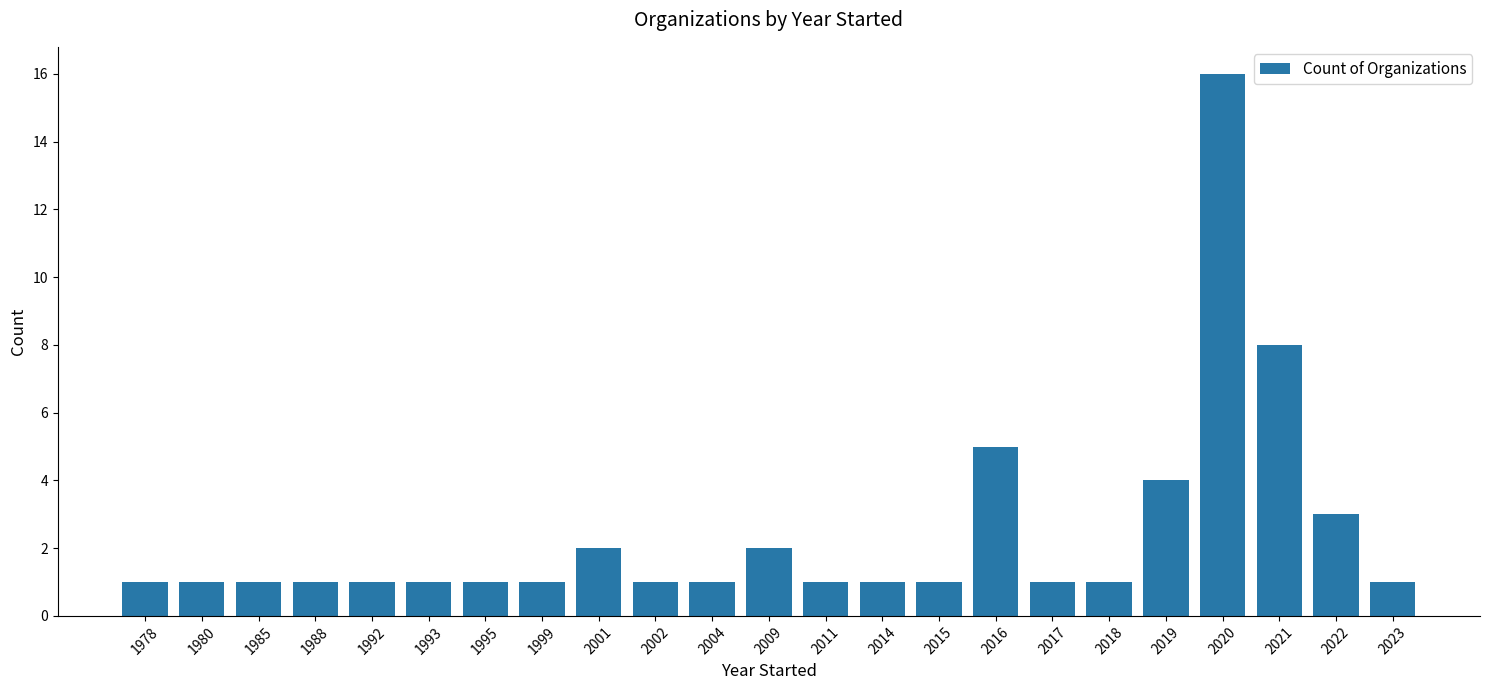

Count the number of categories in the chart.

23